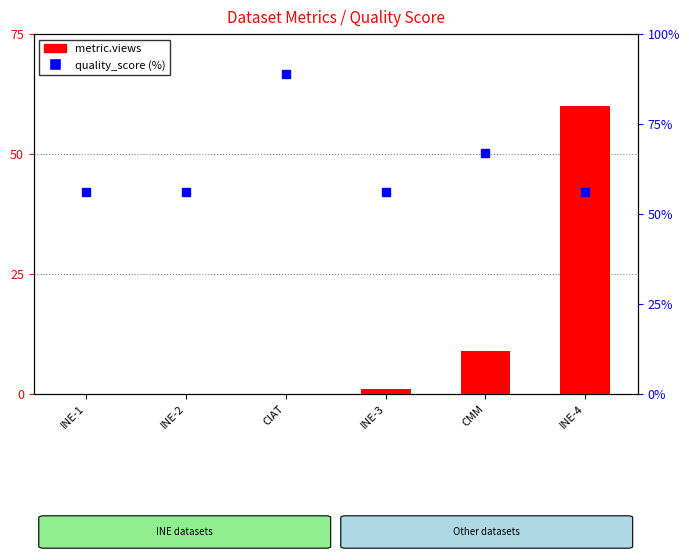

Reading right to left, transcribe all the data shown in this chart.

metric.views: INE-4=60.0	CMM=9.0	INE-3=1.0	CIAT=0.0	INE-2=0.0	INE-1=0.0
quality_score (%): INE-4=56.0	CMM=67.0	INE-3=56.0	CIAT=89.0	INE-2=56.0	INE-1=56.0